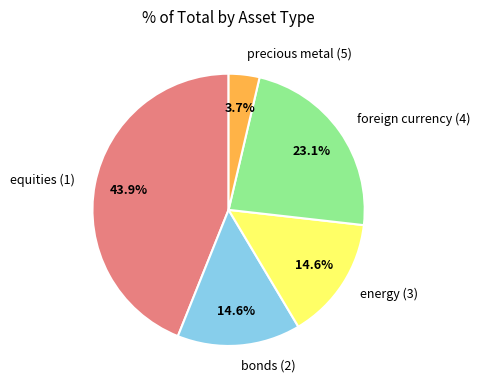

To the nearest percent, what percentage of the pie is bonds (2)?

15%